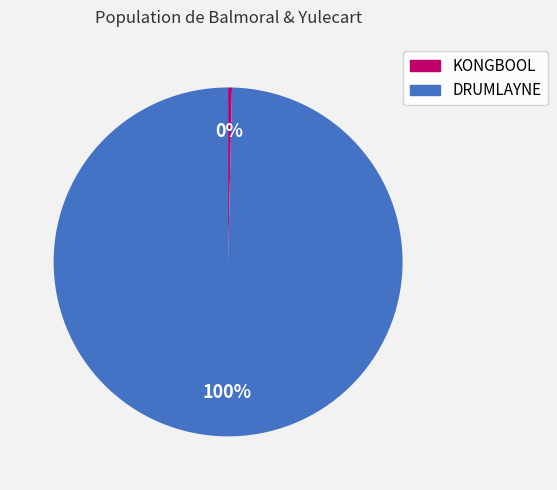

How many segments does this pie chart have?

2